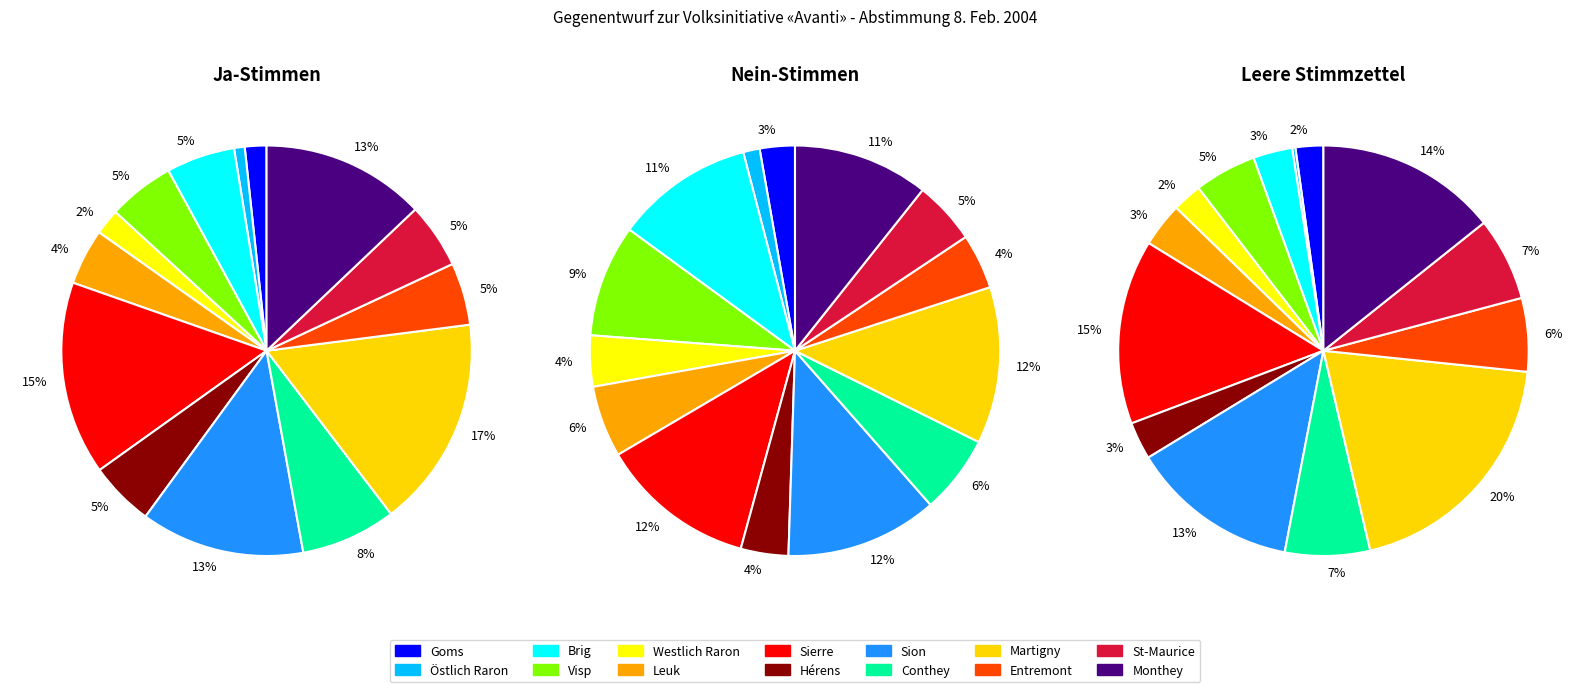

Which slice is the smallest?

Östlich Raron